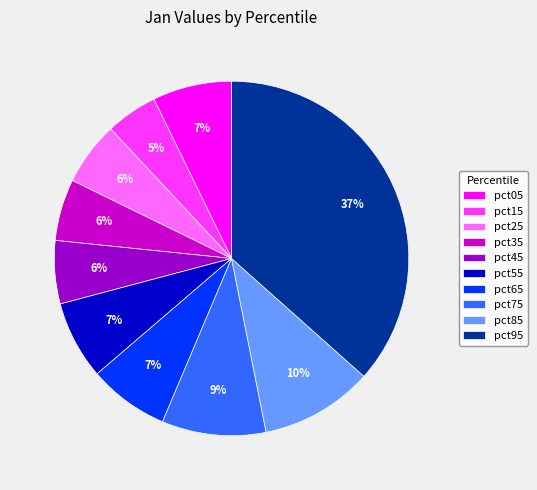

Which category has the biggest portion of the pie?

pct95